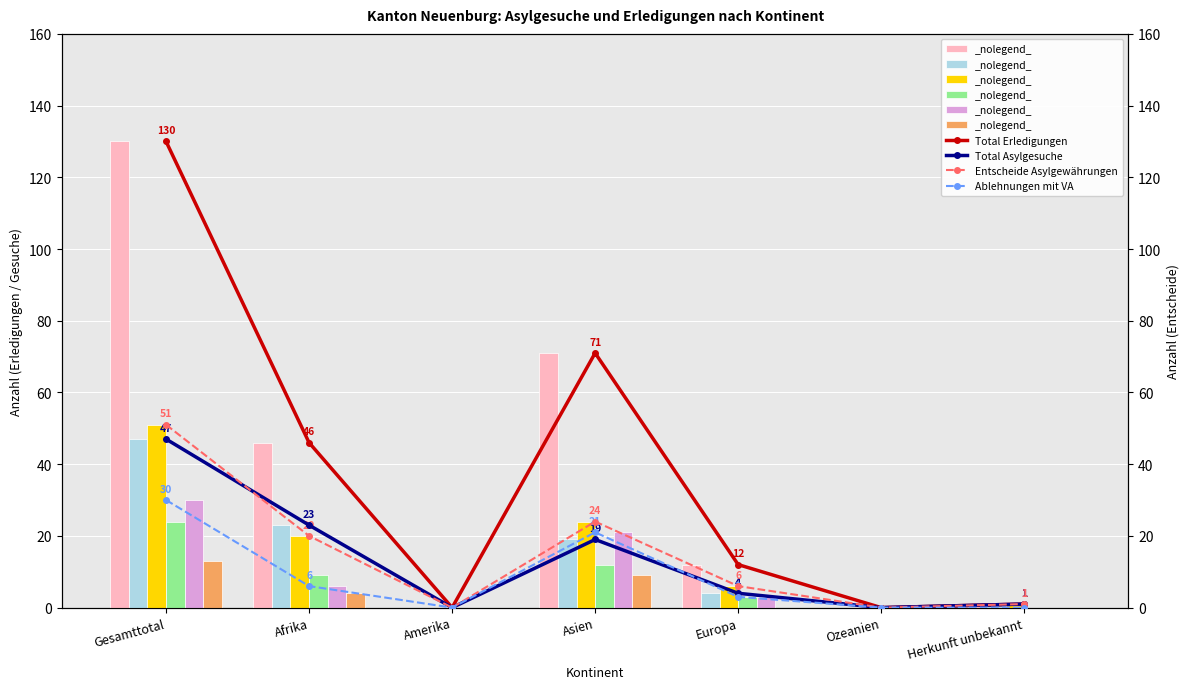

What is the average value of the Andere Erledigungen series?

7